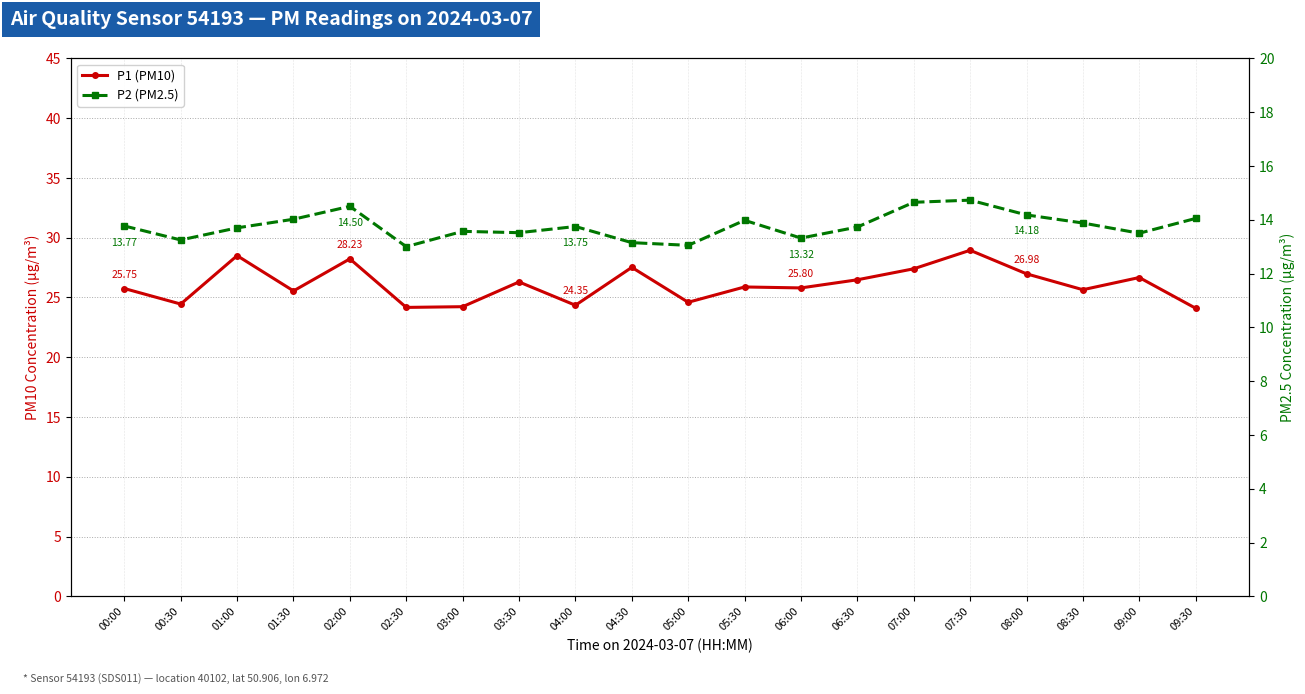

What is the minimum value for P2 (PM2.5)?

13.0